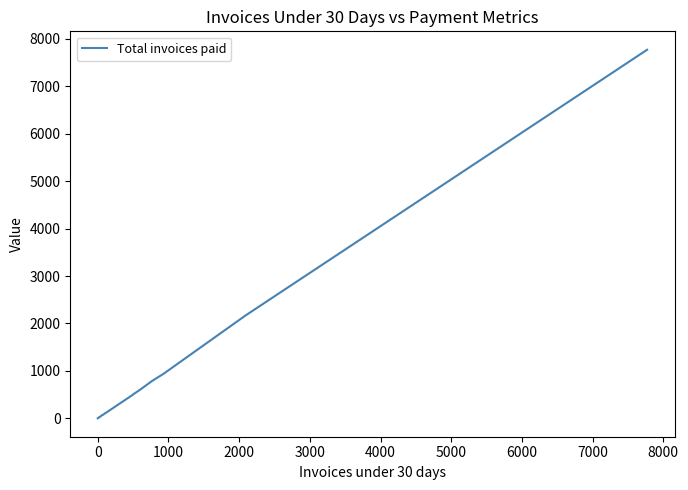

True or false: the data has more than 0 interior local peaks.

True